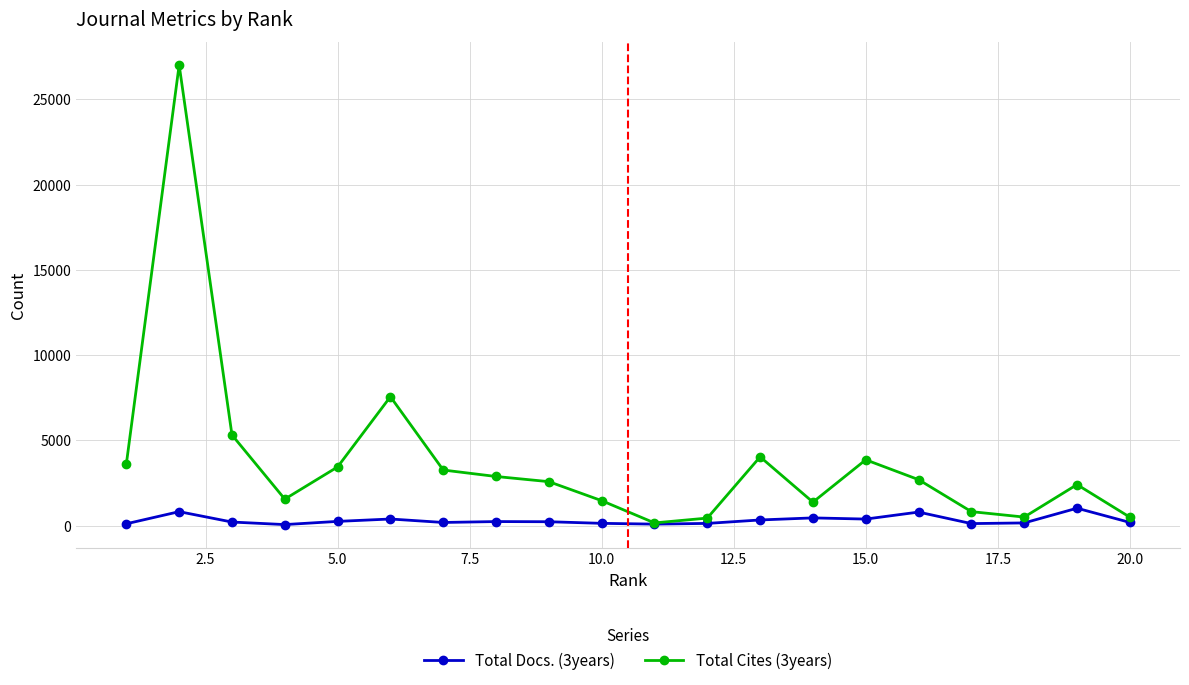

Count the number of categories in the chart.

20